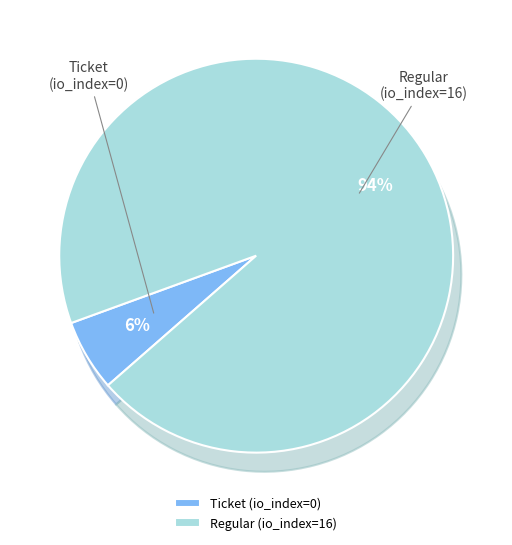

Which slice represents more than half of the pie?

Regular (io_index=16)